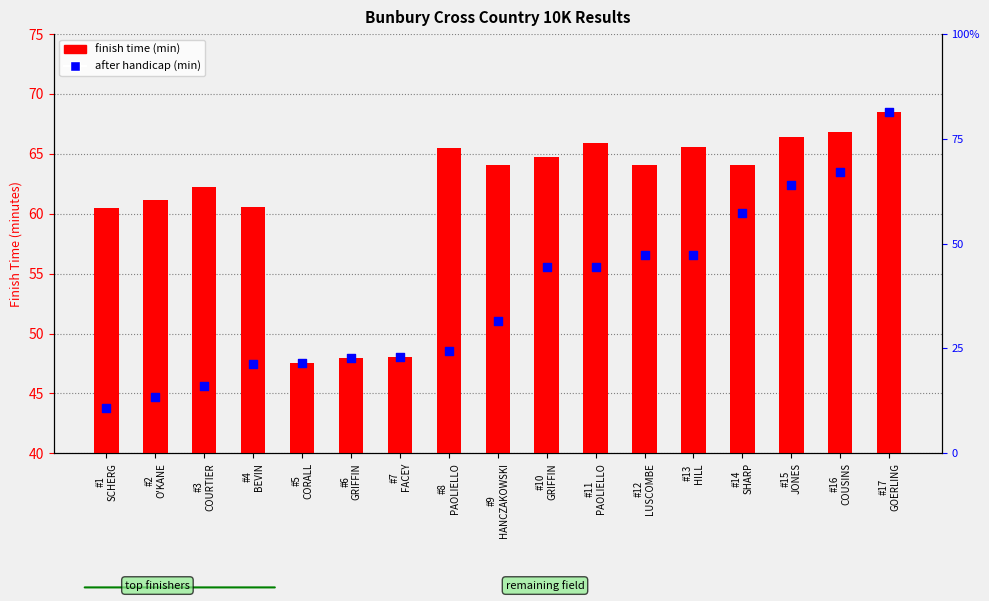

At how many categories does at least one series exceed 48?

15